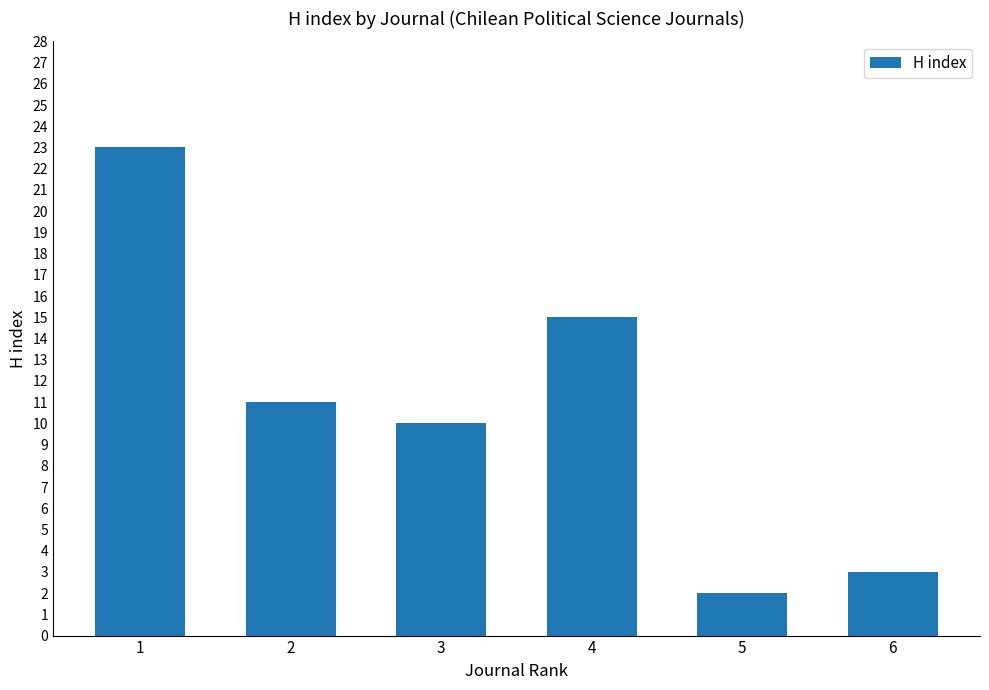

At which category does the chart reach its minimum across all series?

5